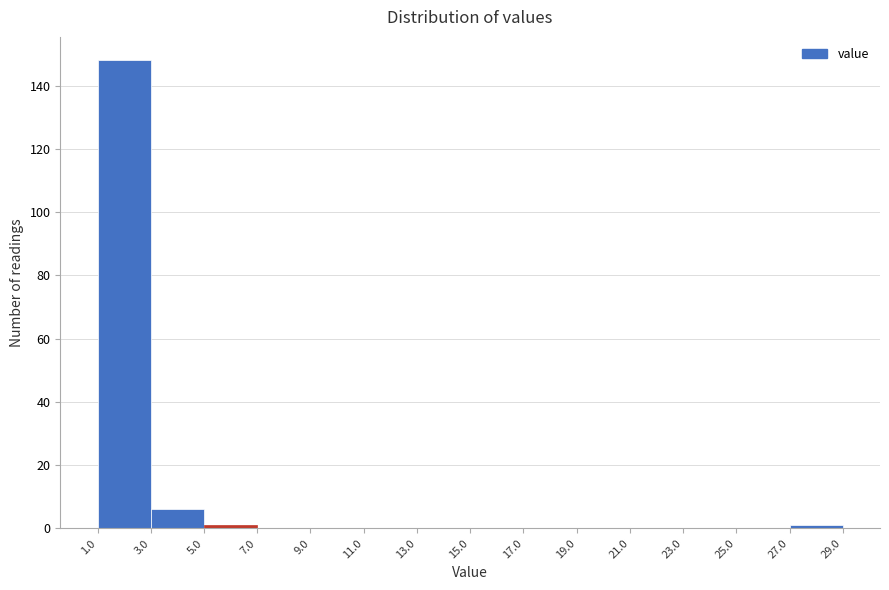

Reading left to right, list every bar in this chart as the range it spans on the x-axis followed by its height. The values are not printed on the chart, so give them approximately, as read against the axis.

1.0 to 3.0: 148
3.0 to 5.0: 6
5.0 to 7.0: under 2
7.0 to 9.0: 0
9.0 to 11.0: 0
11.0 to 13.0: 0
13.0 to 15.0: 0
15.0 to 17.0: 0
17.0 to 19.0: 0
19.0 to 21.0: 0
21.0 to 23.0: 0
23.0 to 25.0: 0
25.0 to 27.0: 0
27.0 to 29.0: under 2